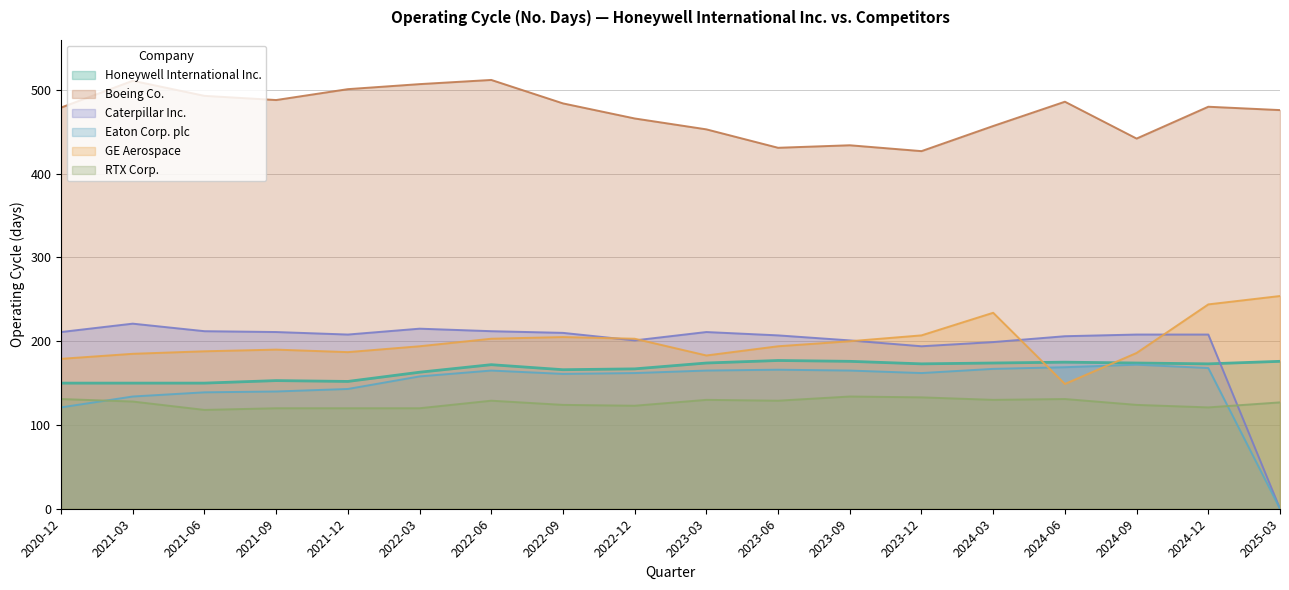

List the series in order of their peak value, lowest first.

RTX Corp., Eaton Corp. plc, Honeywell International Inc., Caterpillar Inc., GE Aerospace, Boeing Co.